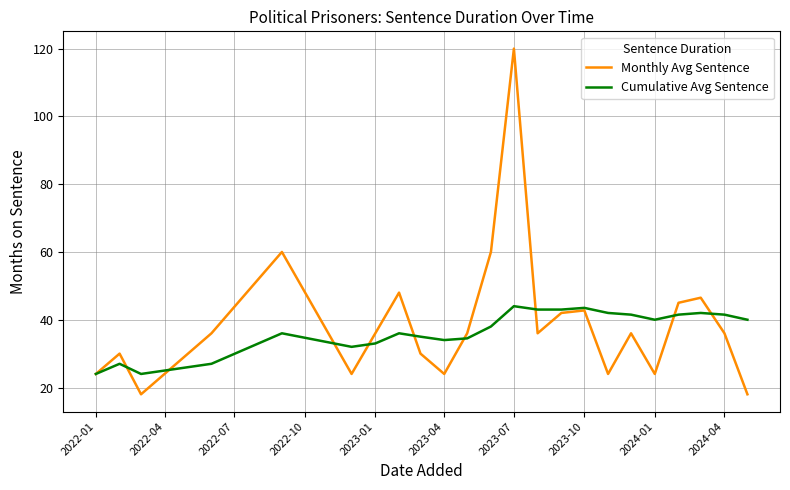

Which series has the largest range (max minus min)?

Monthly Avg Sentence